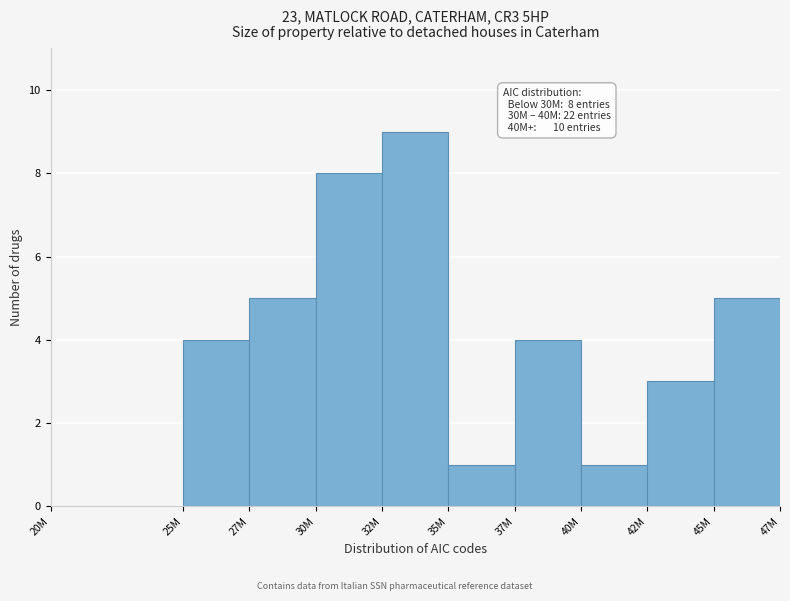

Reading right to left, list all the values displayed in this chart.

45M=5	42M=3	40M=1	37M=4	35M=1	32M=9	30M=8	27M=5	25M=4	20M=0